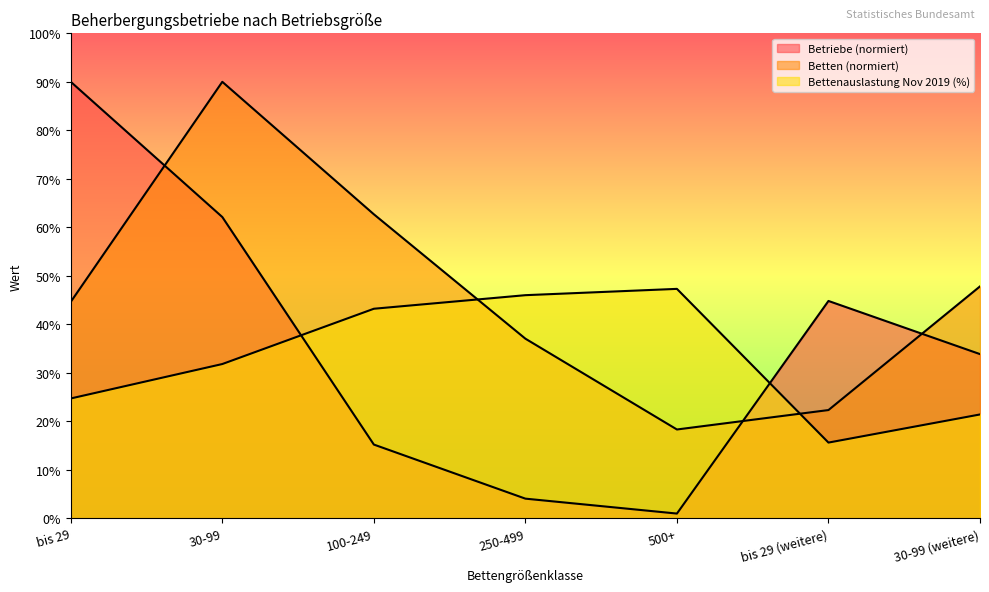

Does the chart display data point markers on the line(s)?

No